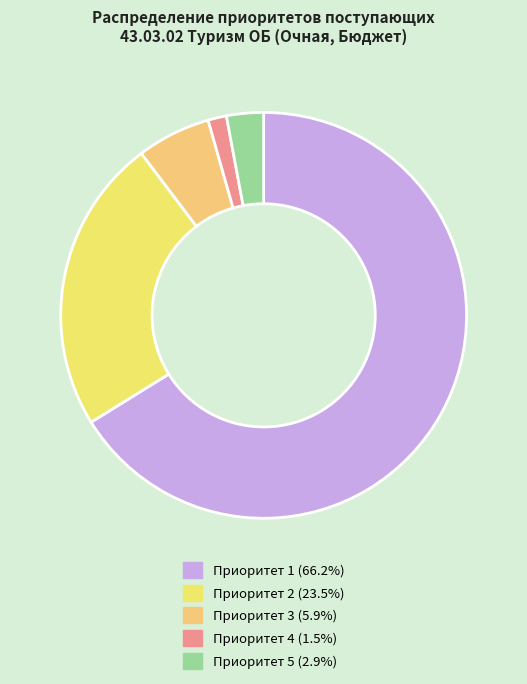

How many slices are in this pie chart?

5